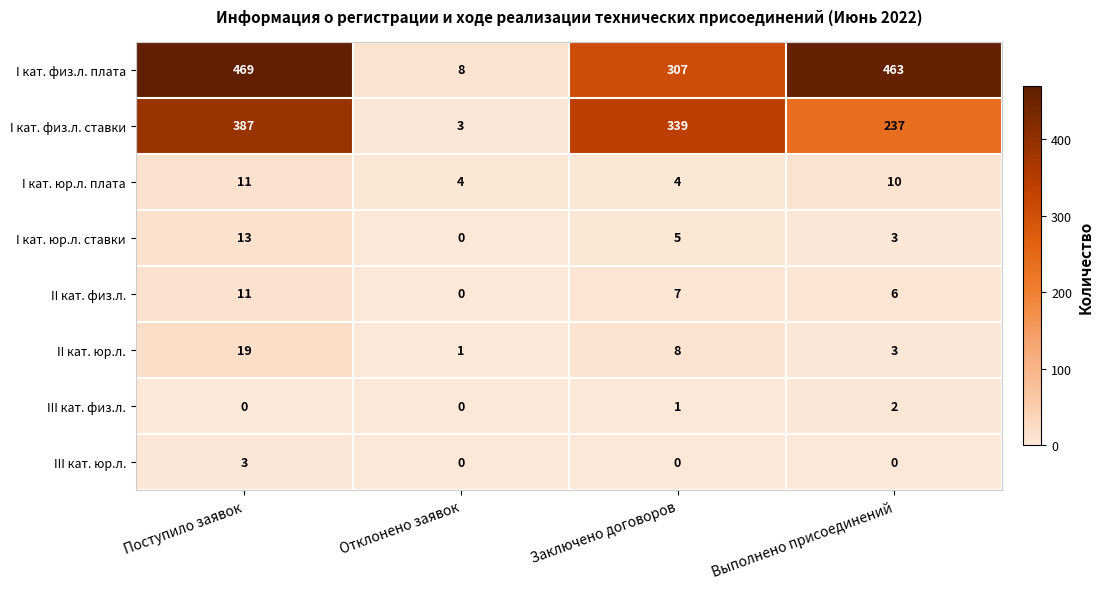

Which category has the highest value in the II кат. юр.л. series?

Поступило заявок